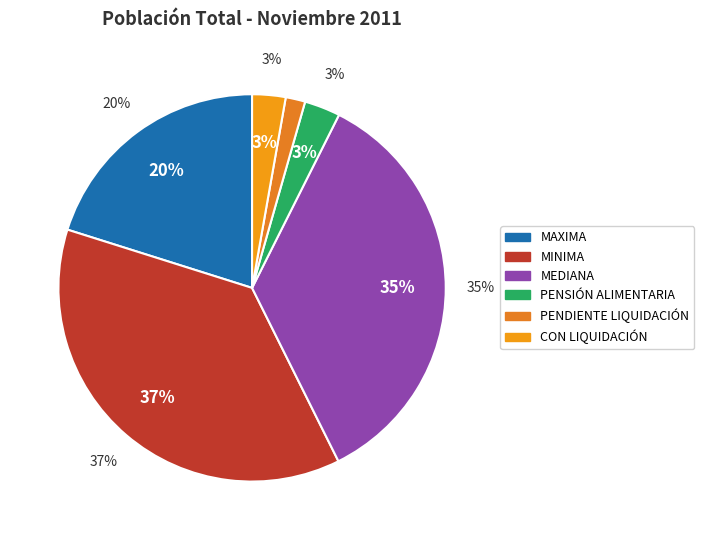

Rank the categories by value from lowest to highest.

PENDIENTE LIQUIDACIÓN, CON LIQUIDACIÓN, PENSIÓN ALIMENTARIA, MAXIMA, MEDIANA, MINIMA